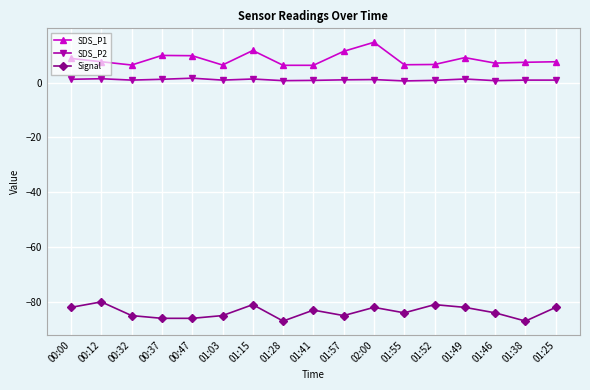

True or false: SDS_P1 and Signal cross at least once.

False